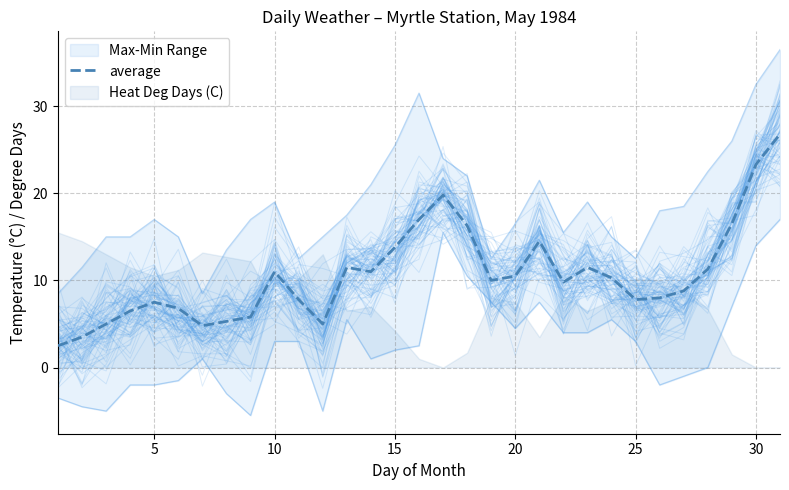

What is the minimum value for average?

2.5